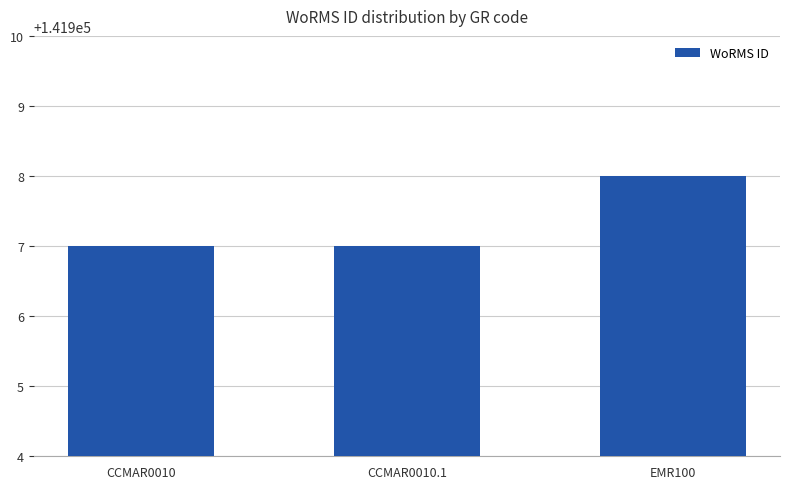

Is it true that the value at CCMAR0010 is 141907?

True